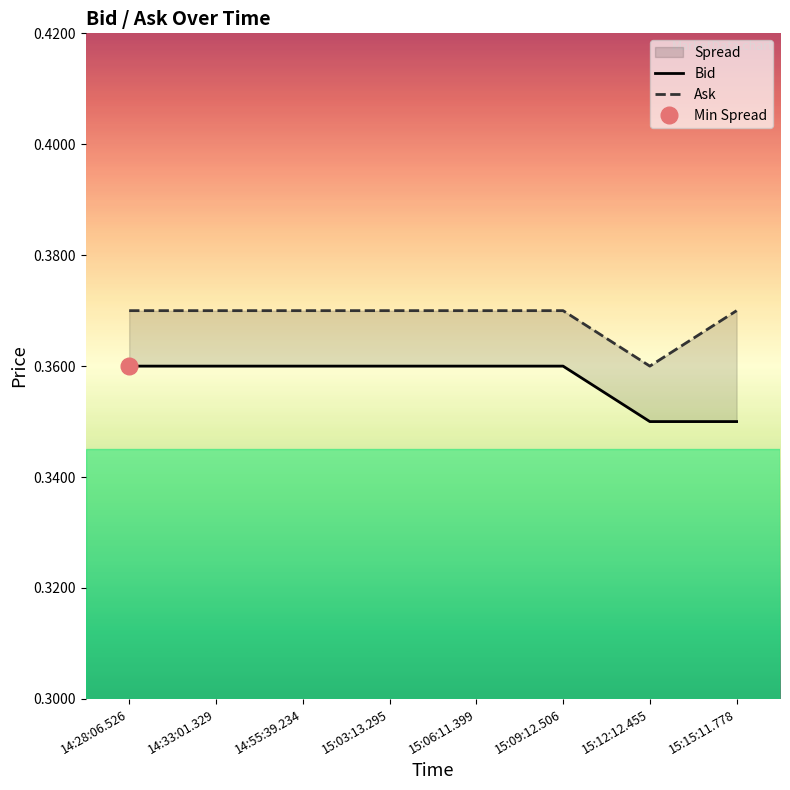

What is the average value of the Ask series?

0.4